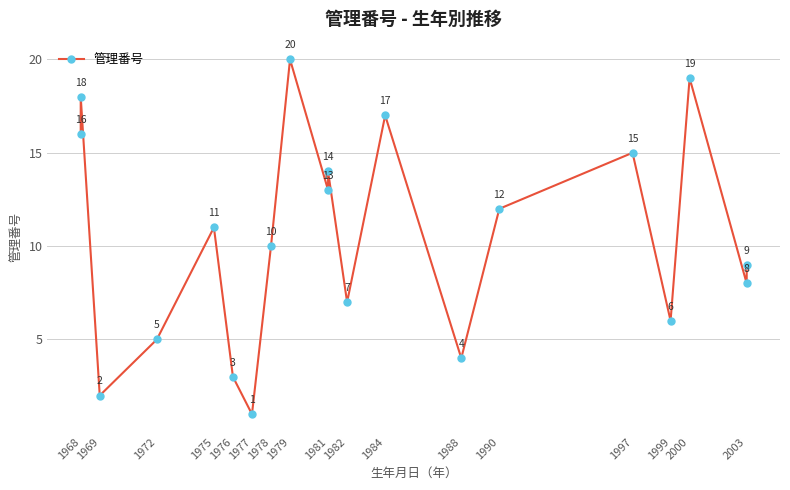

How many categories are shown in the chart?

20